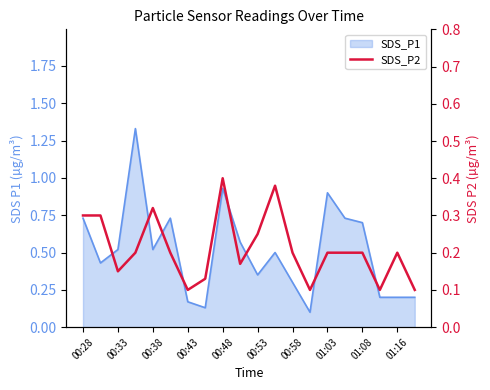

What is the difference between the values at 17 and 12?

0.1